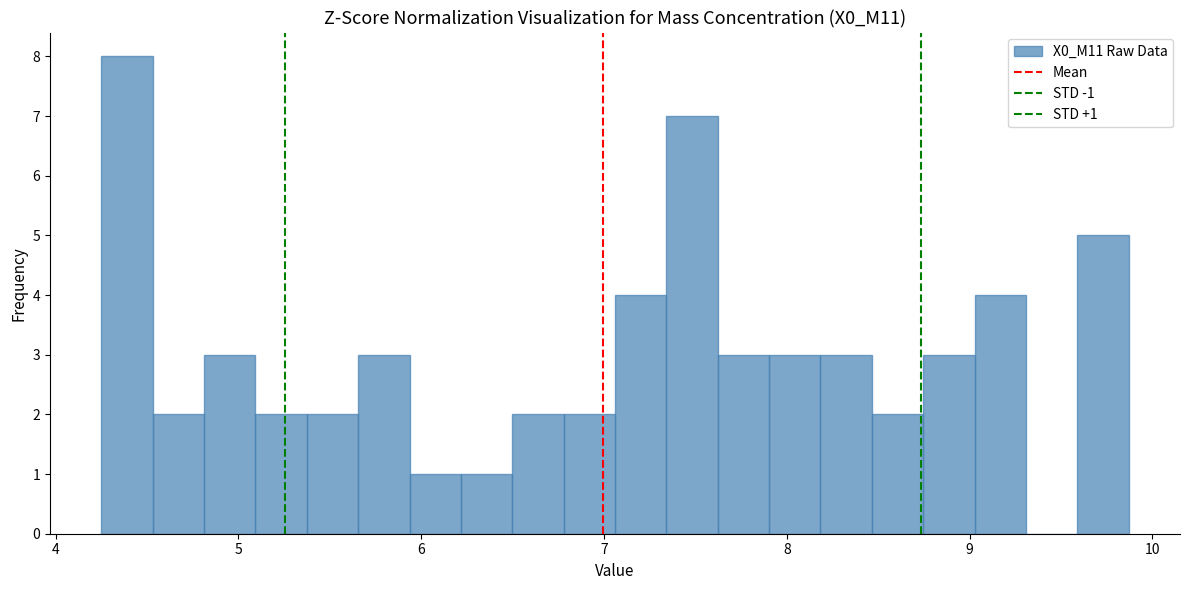

Around what value on the x-axis is the tallest bar? Give the approximate position of its centre, as read against the axis.

4.4